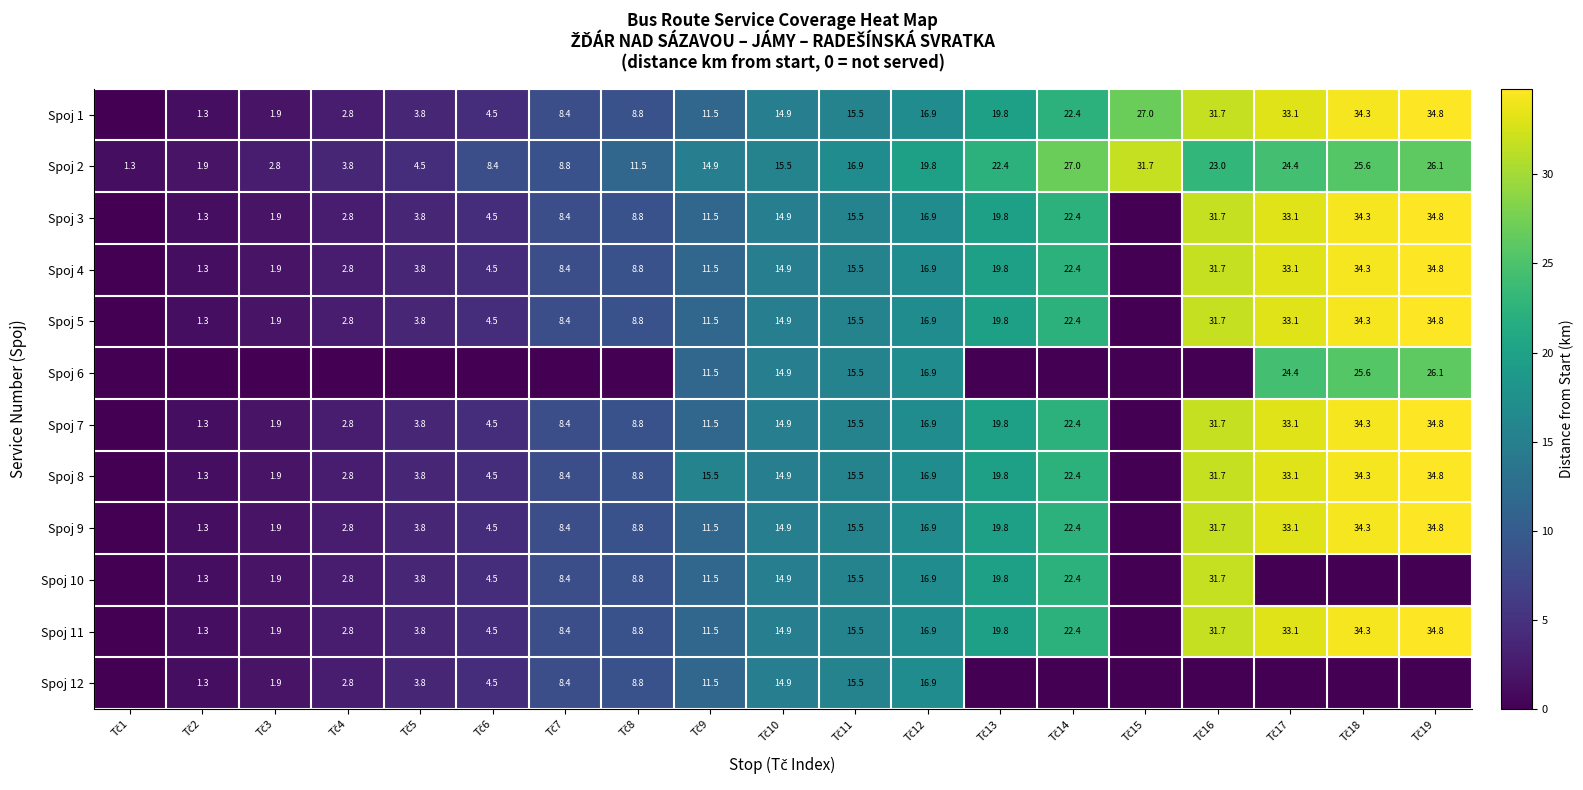

What is the difference between the Spoj 10 values at Tč6 and Tč1?

4.5